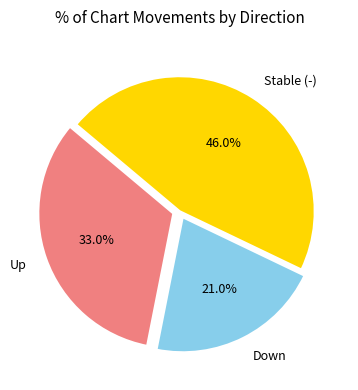

Combined, do Stable (-) and Up account for over 50%?

Yes